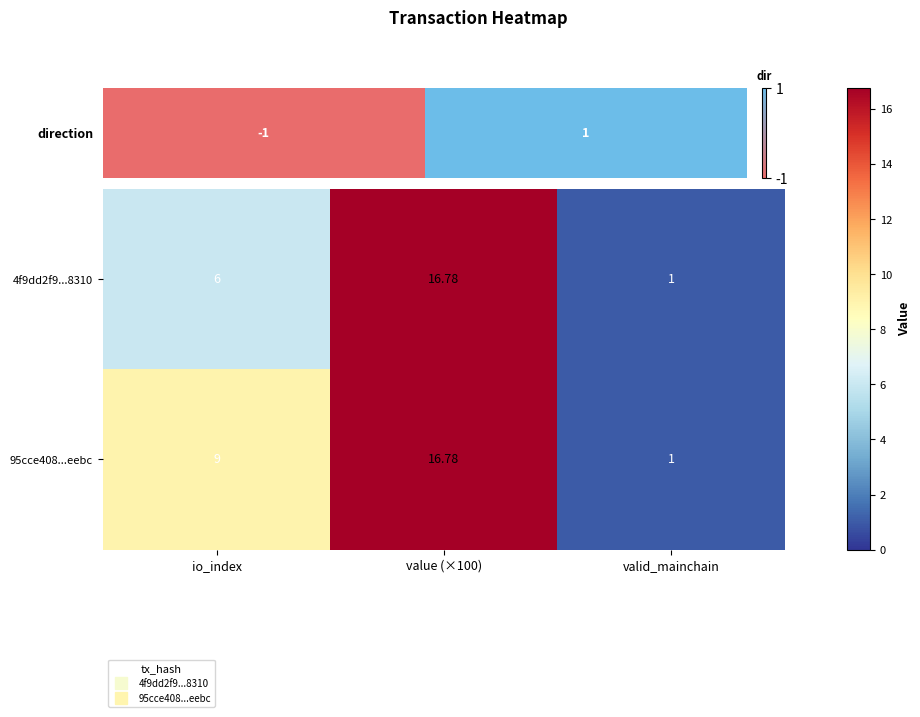

What is the total value across all series at valid_mainchain?

2.0